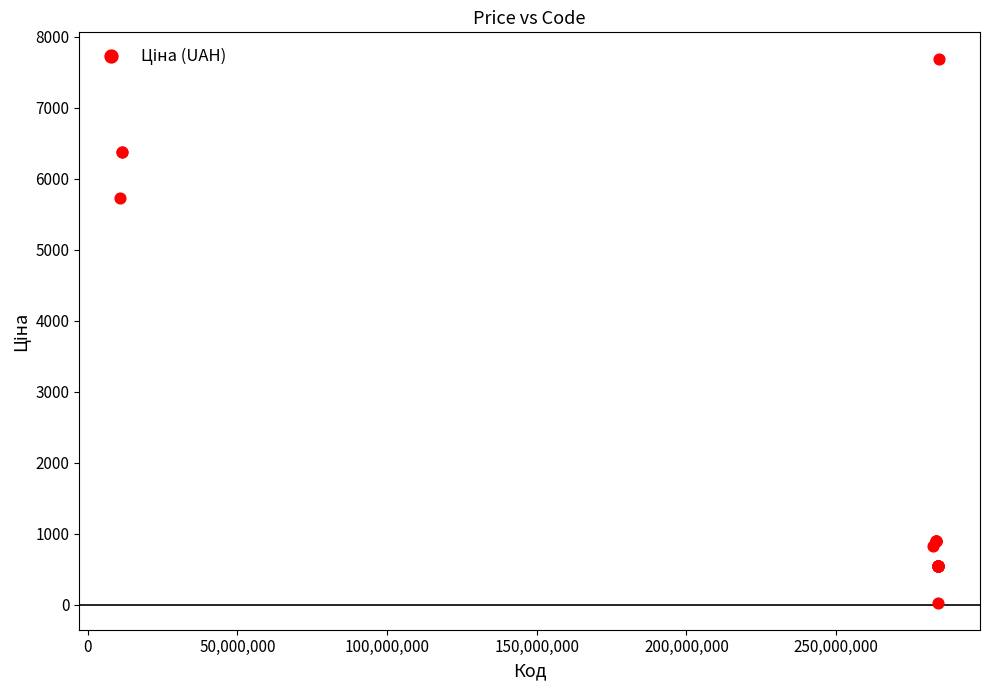

What Y value in the scatter plot is closest to 3856?

5736.9